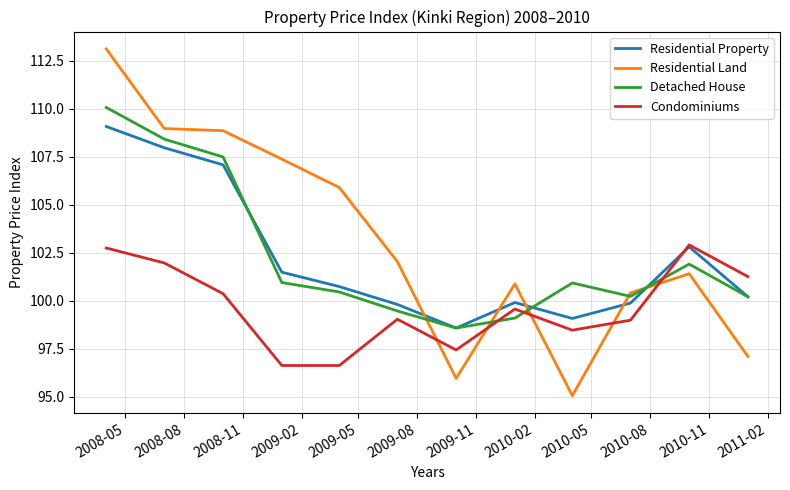

How many intersections are there between Condominiums and Detached House?

3